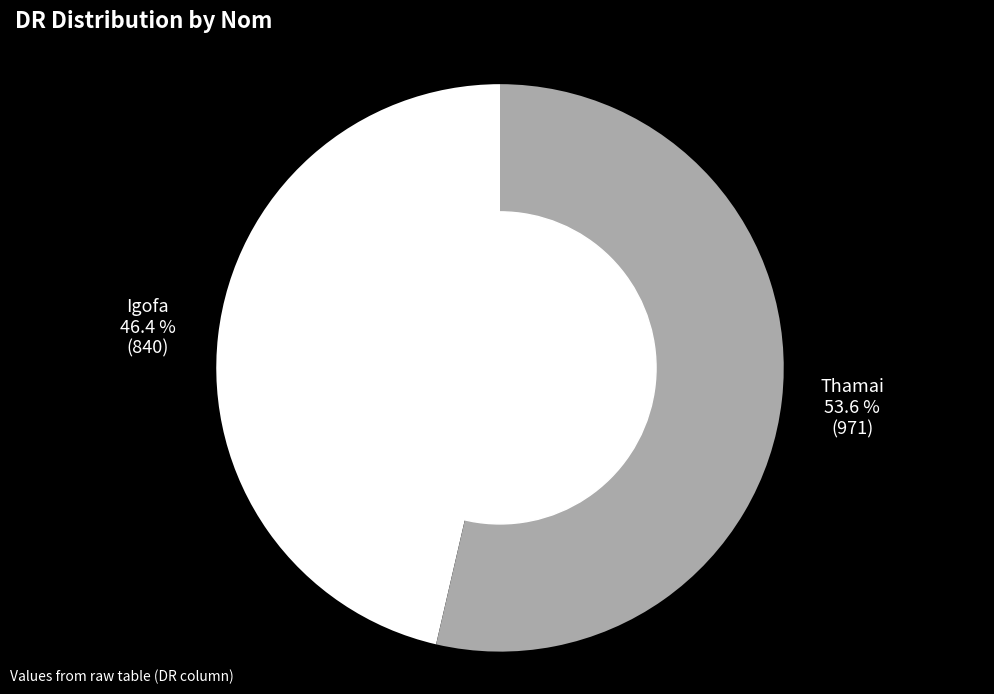

Is there any slice that represents more than half of the pie?

Yes